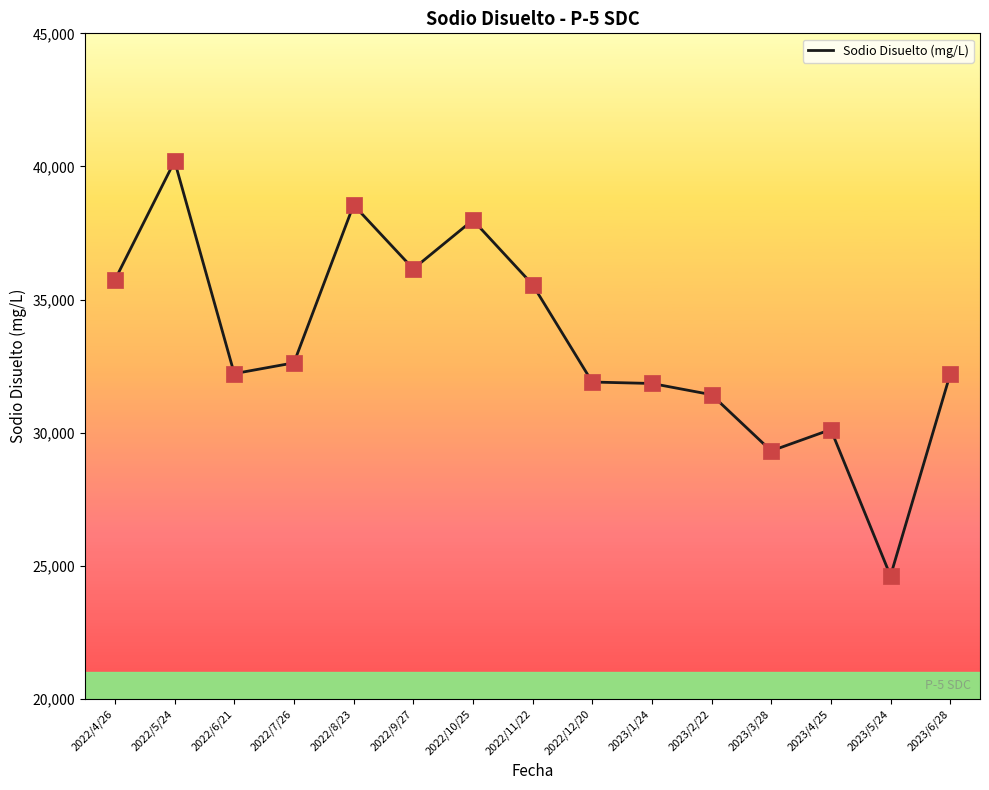

Approximately how many times larger is the value at 2022/5/24 compared to 2022/11/22?

1.1